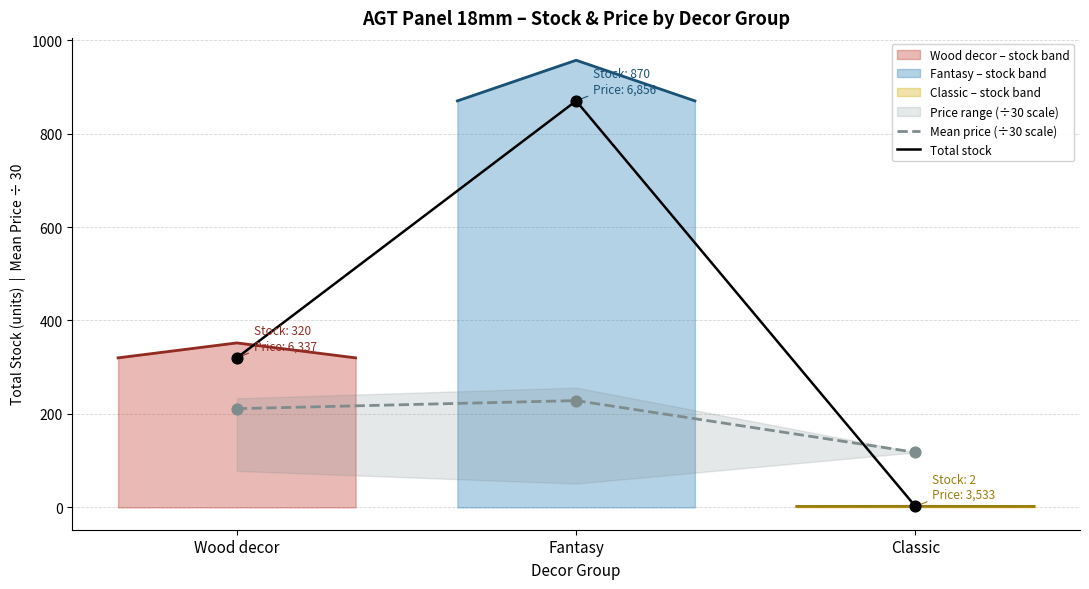

At how many categories does at least one series exceed 673?

1